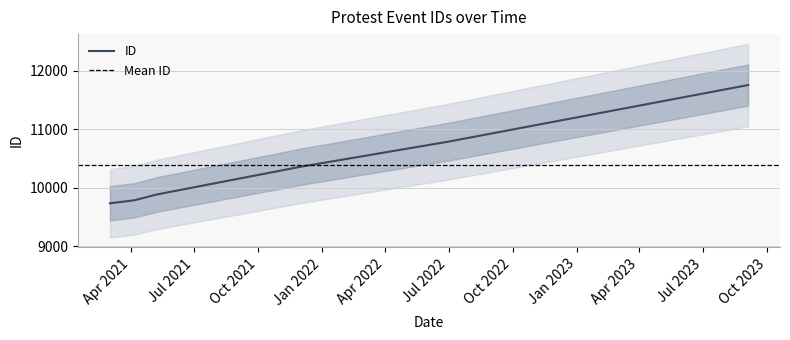

Reading left to right, transcribe all the data shown in this chart.

9734	9785	9884	10359	10788	11755